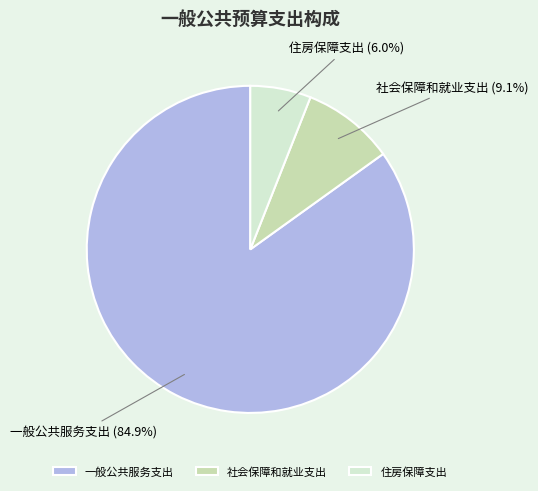

To the nearest percent, what is the average slice percentage?

33%